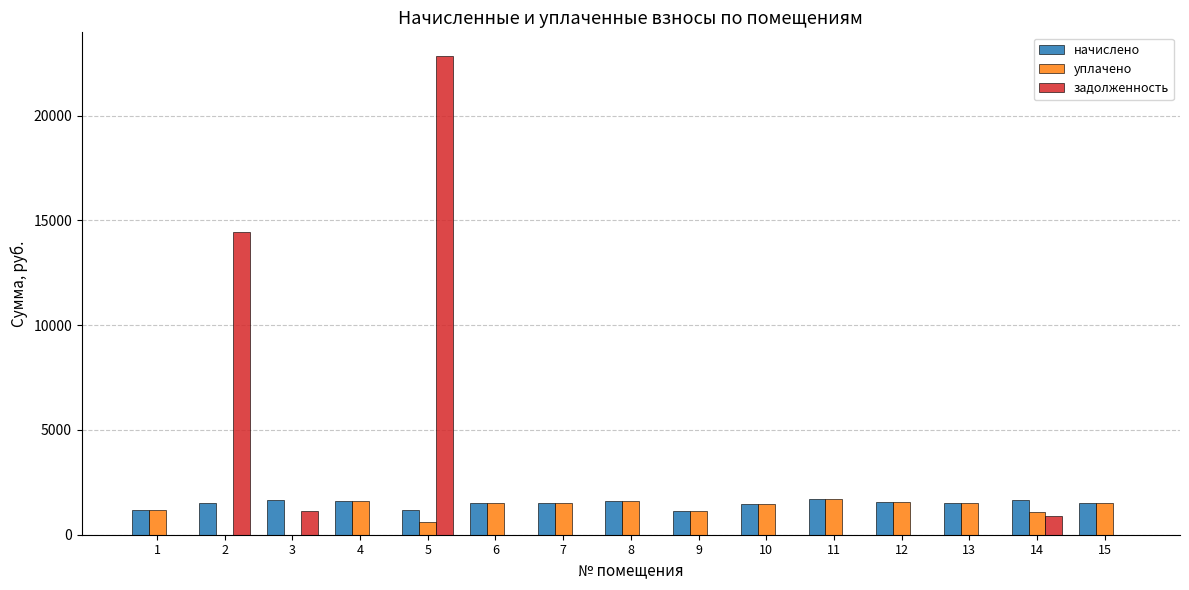

What are all the series names shown in the legend?

начислено, уплачено, задолженность